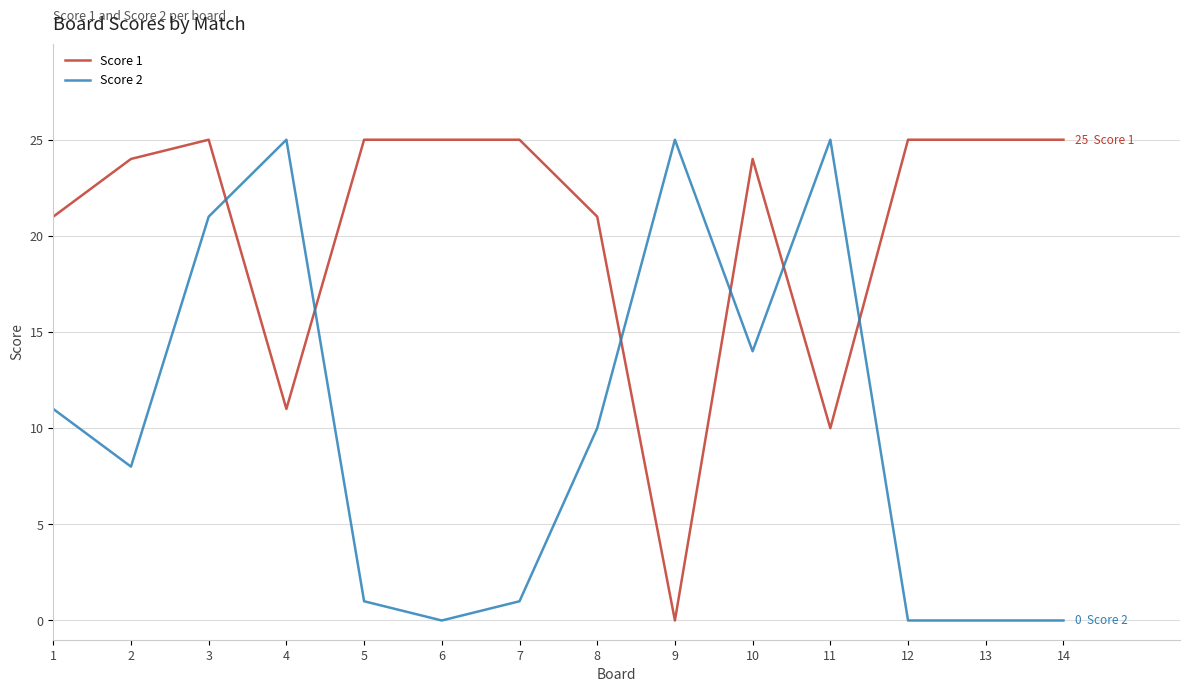

The Score 2 series shows 21 at 10. True or false?

False